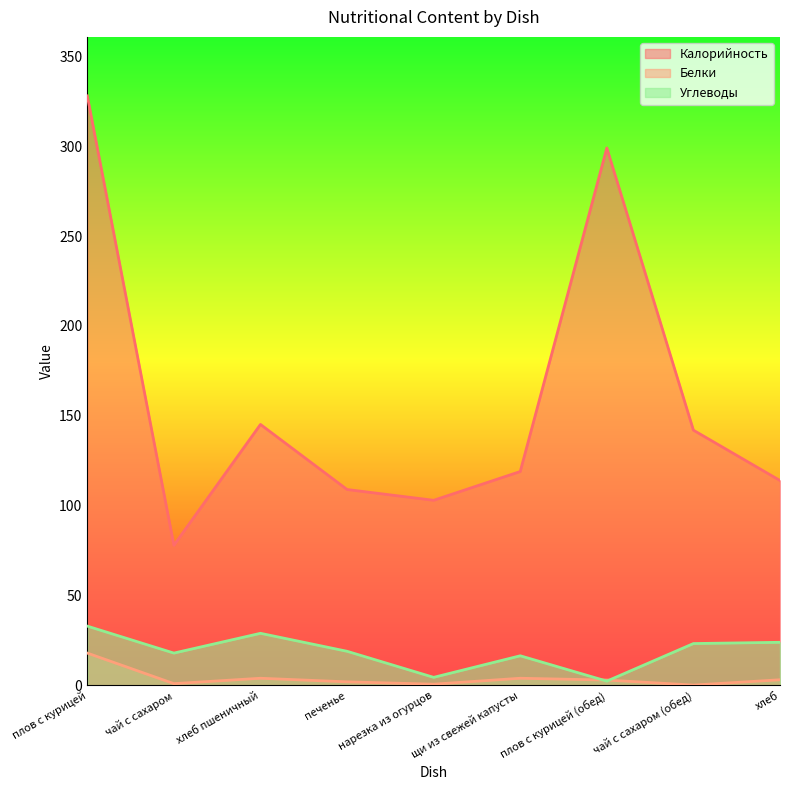

What is the average value of the Калорийность series?

159.7